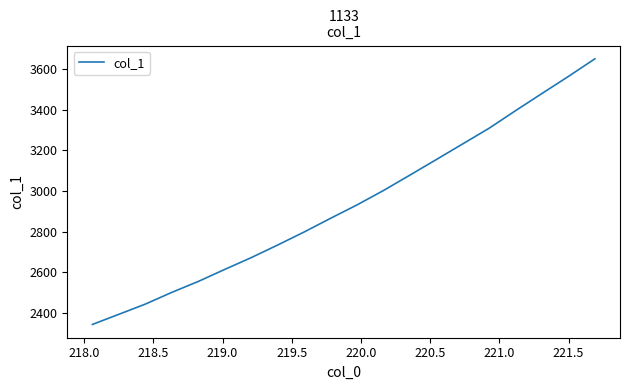

What is the difference between the maximum and minimum values?

1307.4